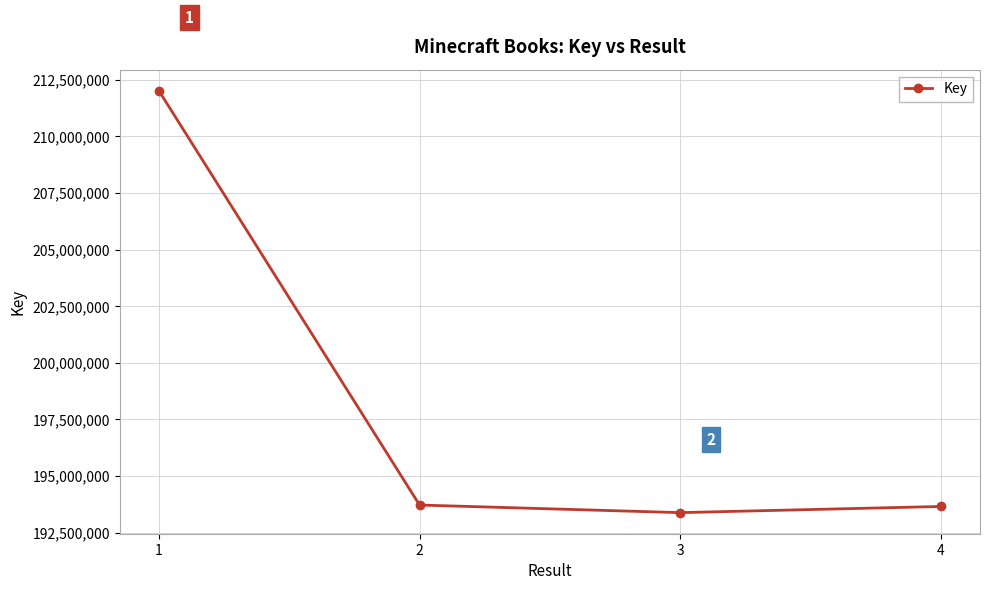

Approximately how many times larger is the value at 1 compared to 4?

1.1